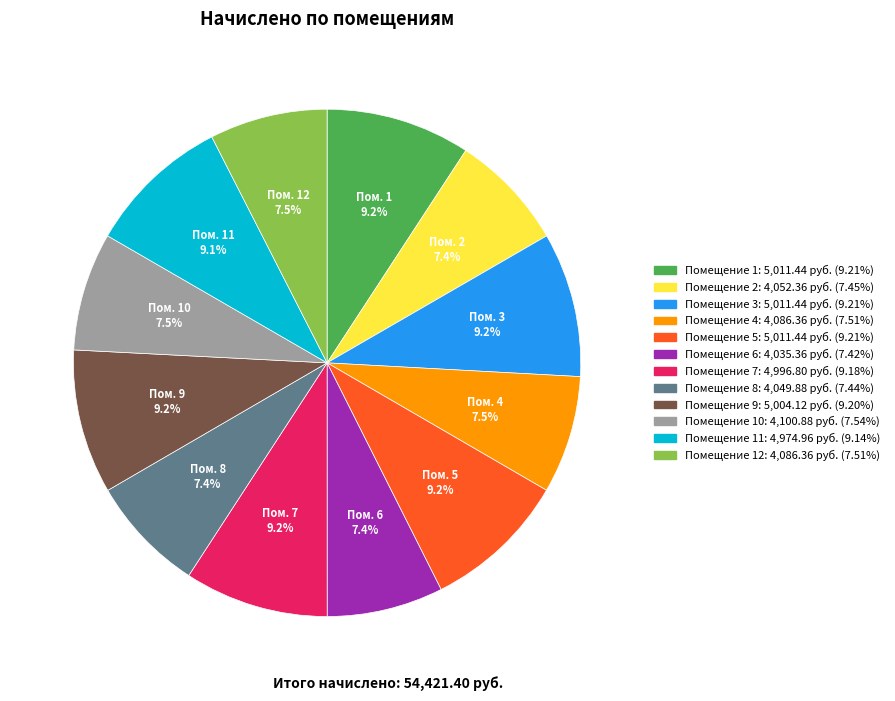

Is there any slice that represents more than half of the pie?

No